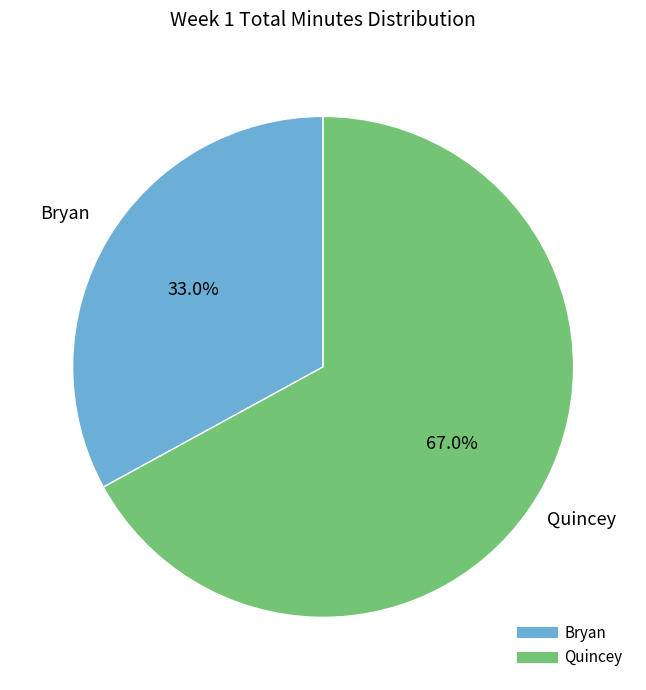

What is the total percentage of Quincey and Bryan?

100.0%